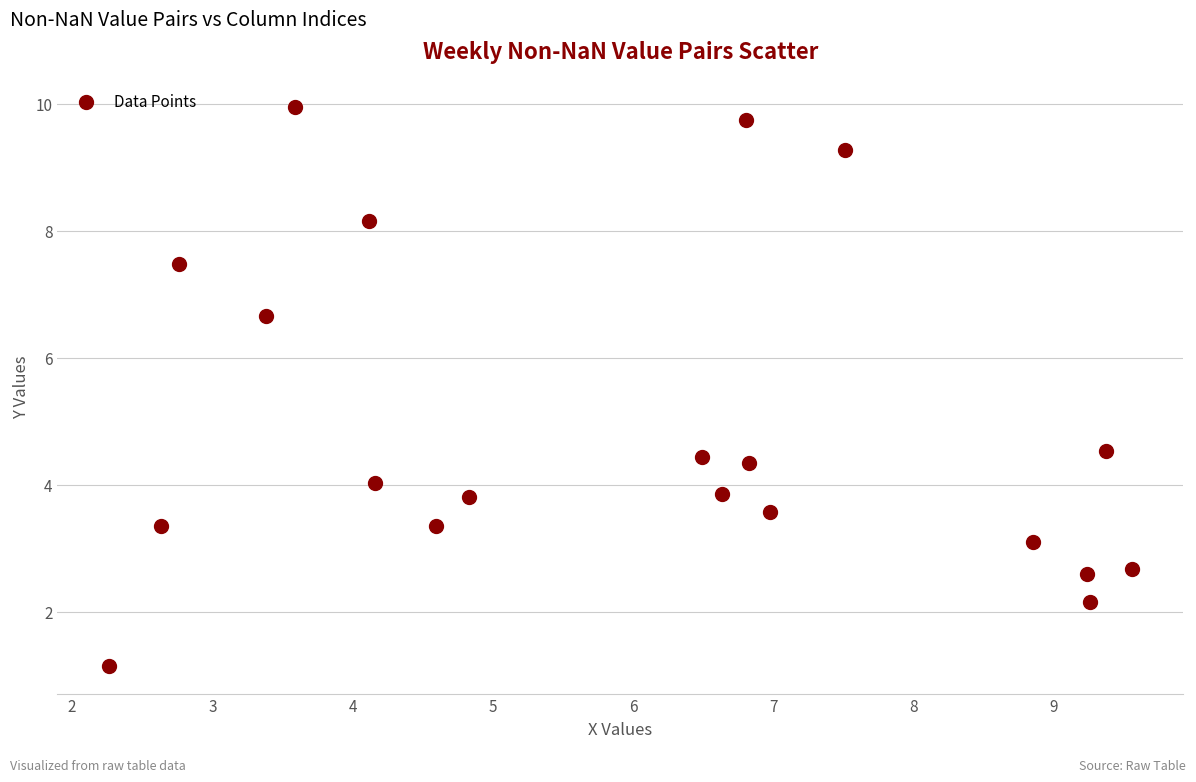

What Y value in the scatter plot is closest to 5?

4.5